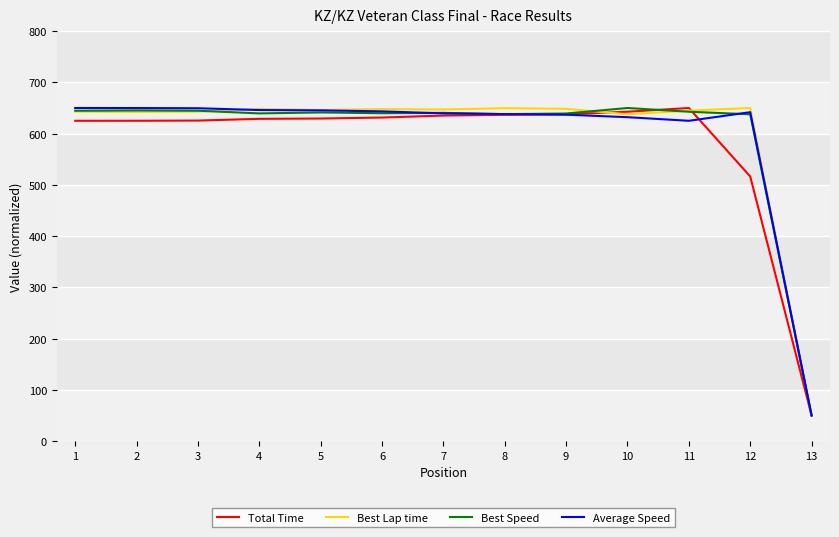

What is the total value across all series at 7?

2562.4